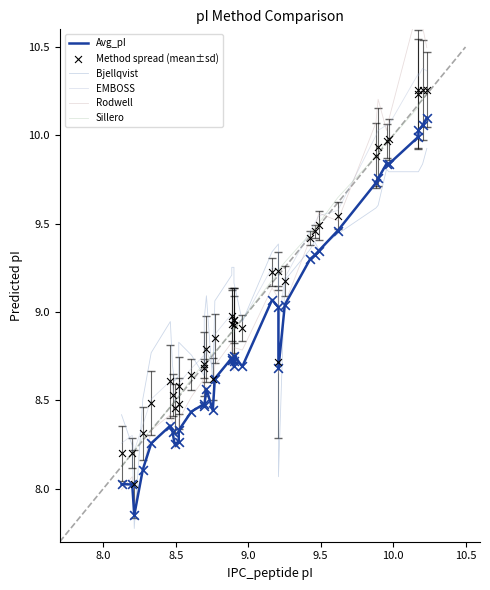

What is the total value across all series at 9.0?

49.7